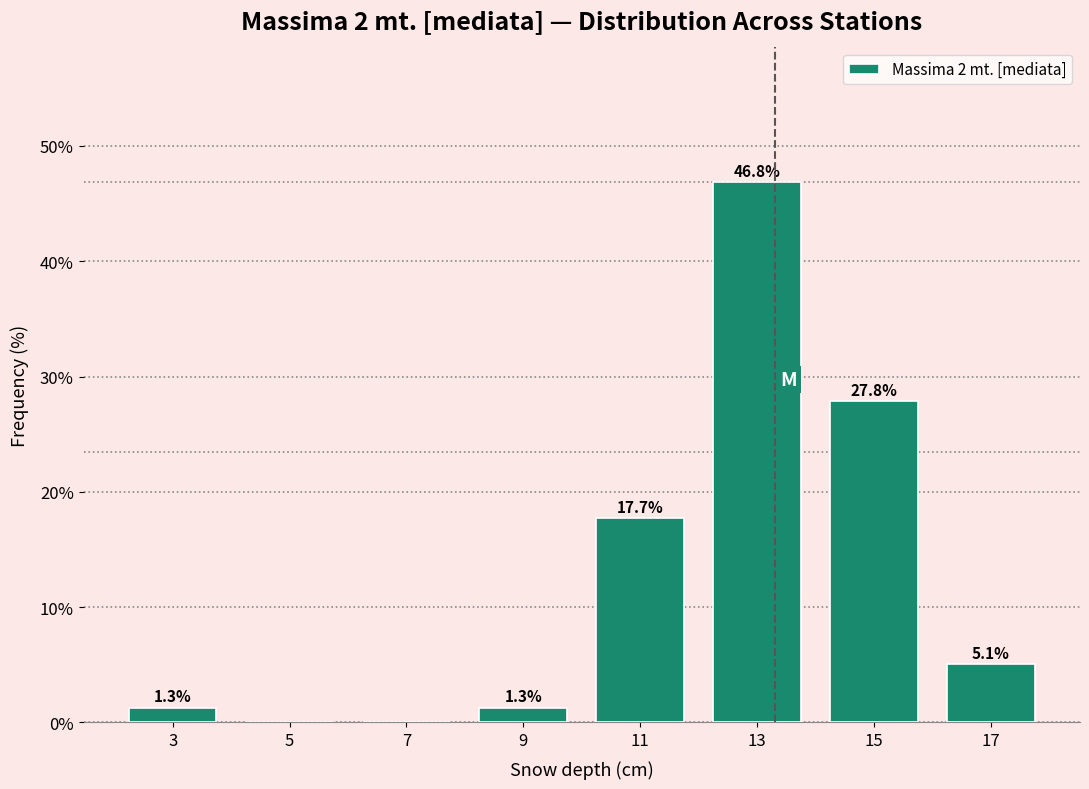

Over which range of the x-axis is the bar tallest?

12 to 14